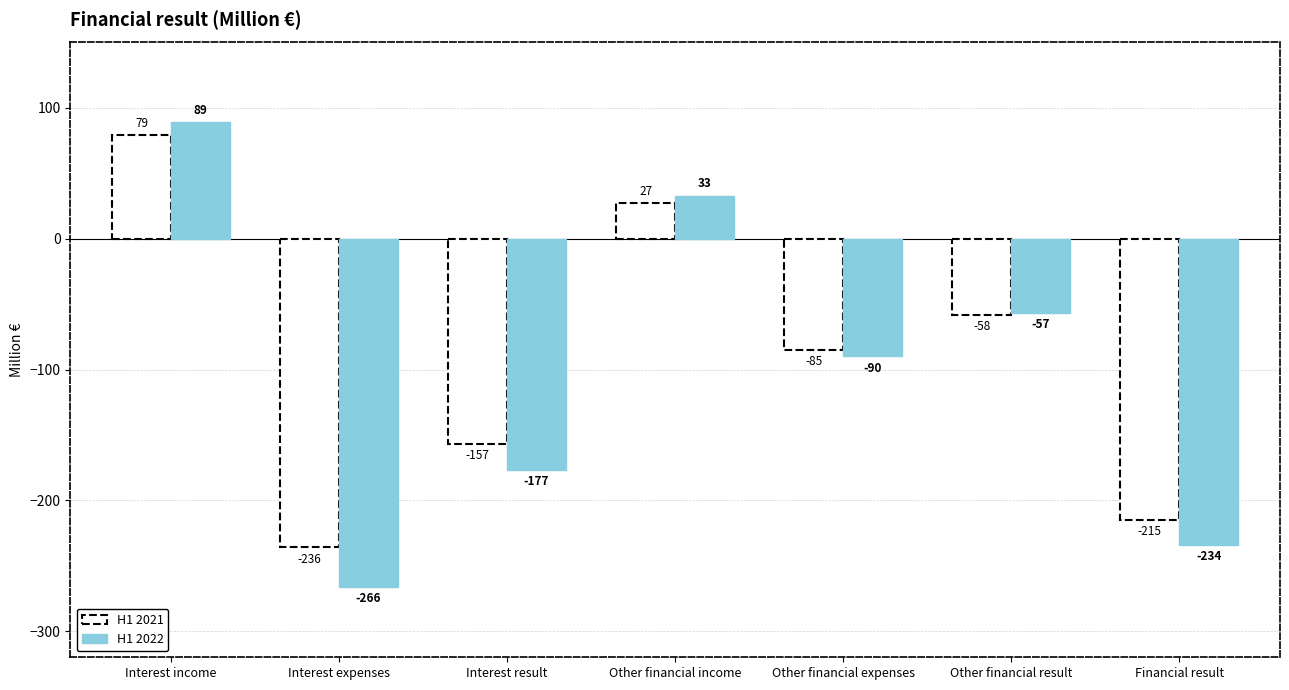

What position from the left is Interest income?

1